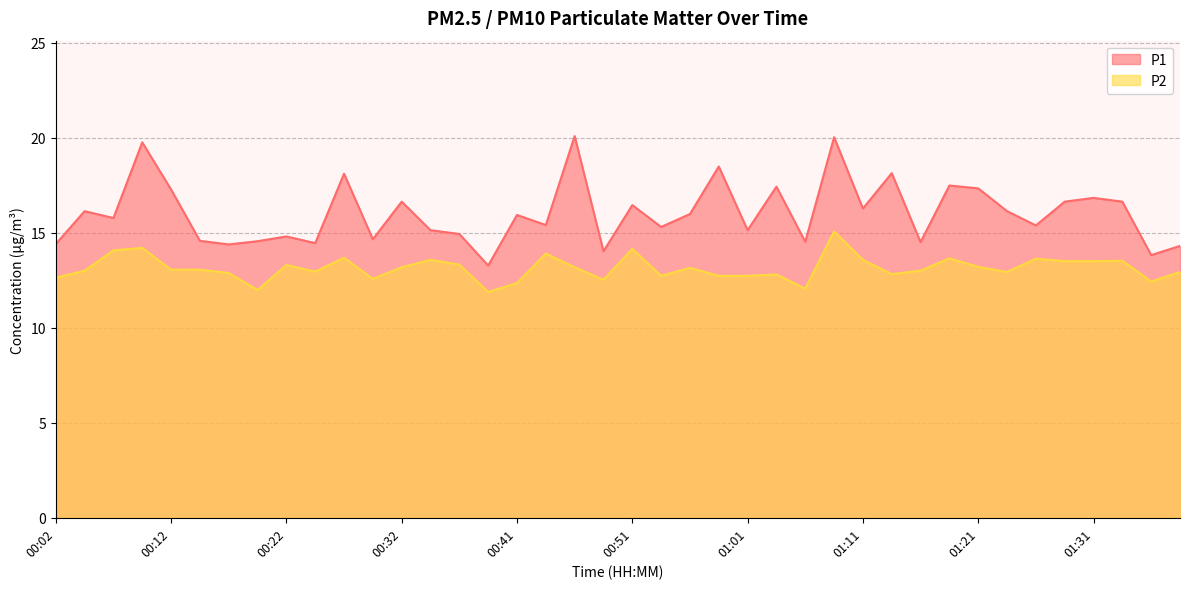

What is the sum of all P2 values?

525.4